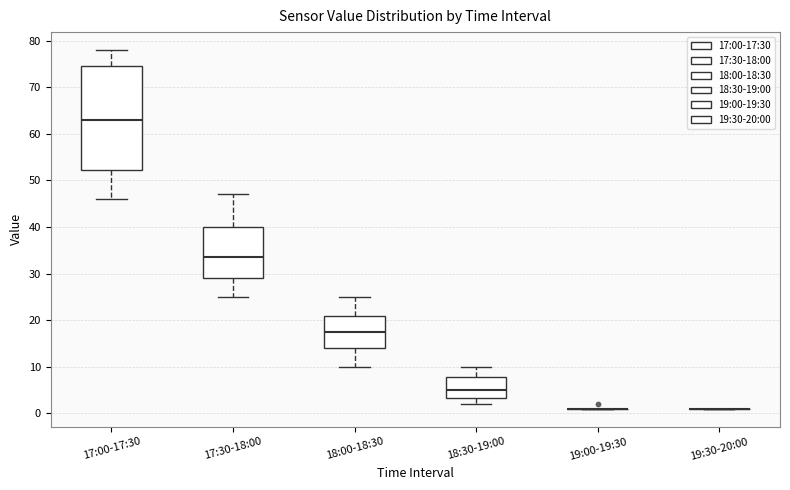

Comparing the boxes themselves (not the whiskers), which one is the tallest?

17:00-17:30